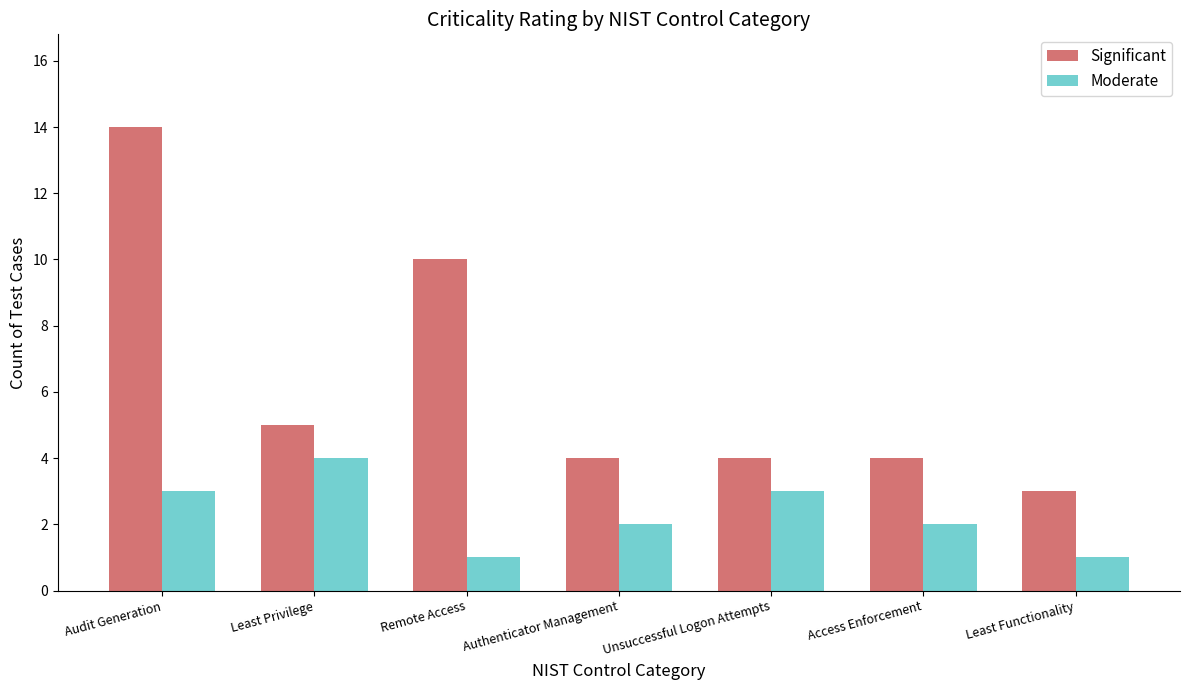

What is the difference between the Significant values at Least Functionality and Remote Access?

7